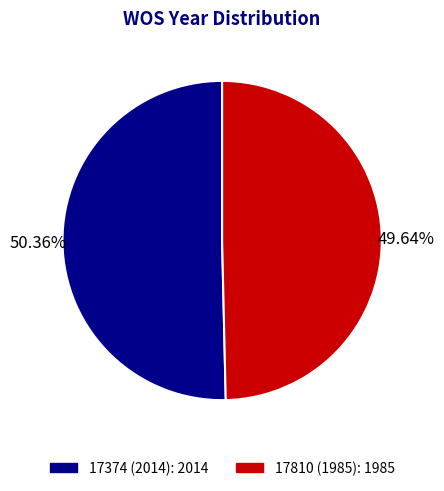

To the nearest percent, what portion does 17810 (1985) represent?

50%